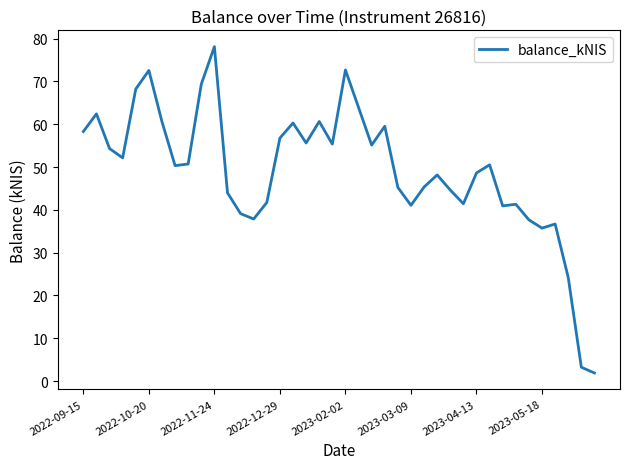

What is the minimum value shown in the chart?

1.9